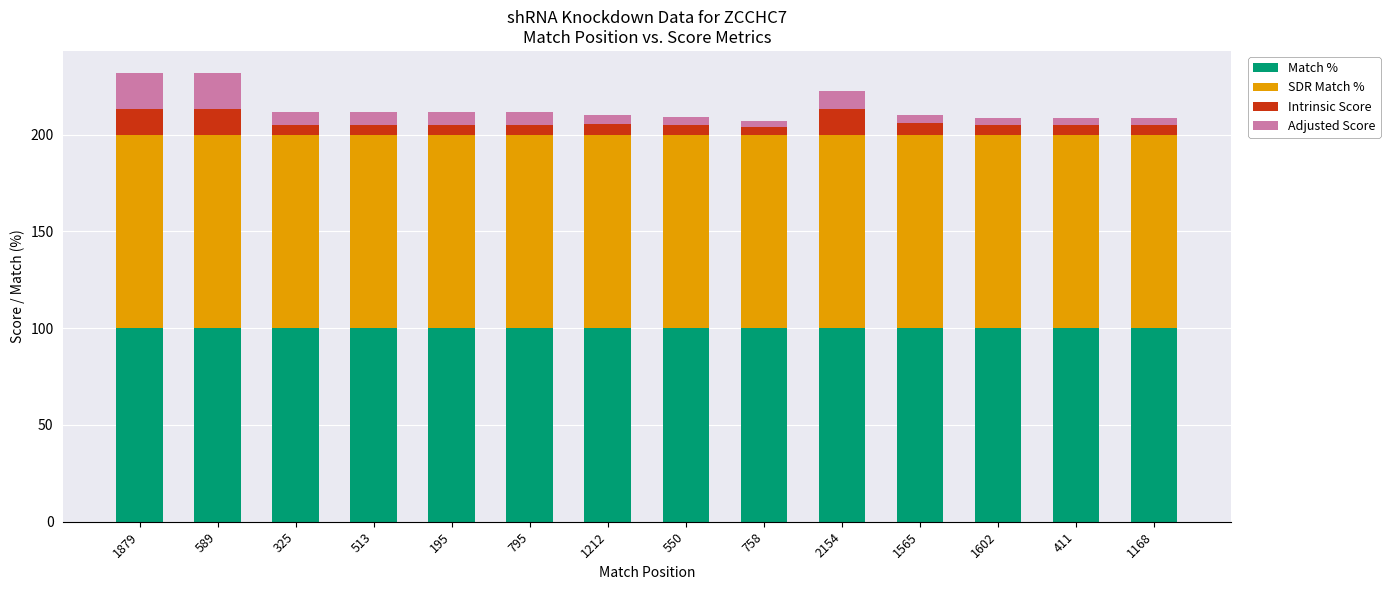

What is the total value across all series at 195?

211.9